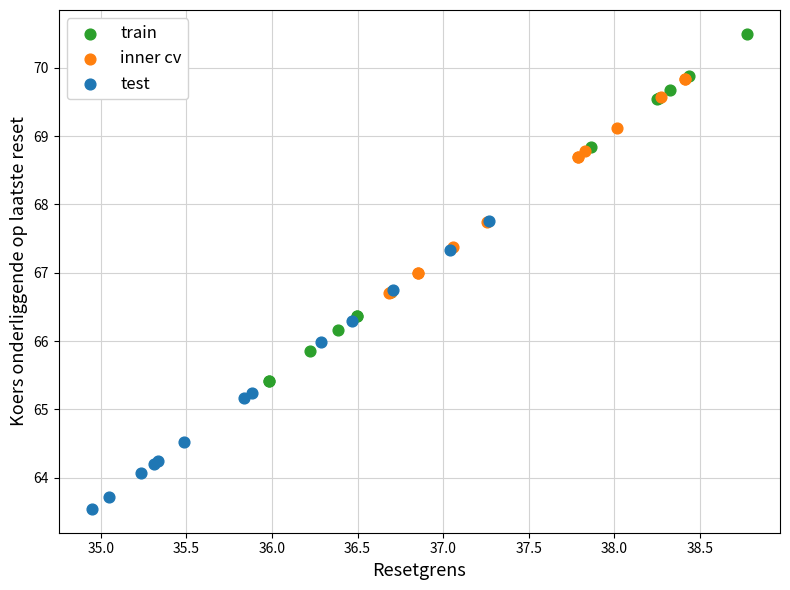

Which series has the largest Y range (max minus min)?

train